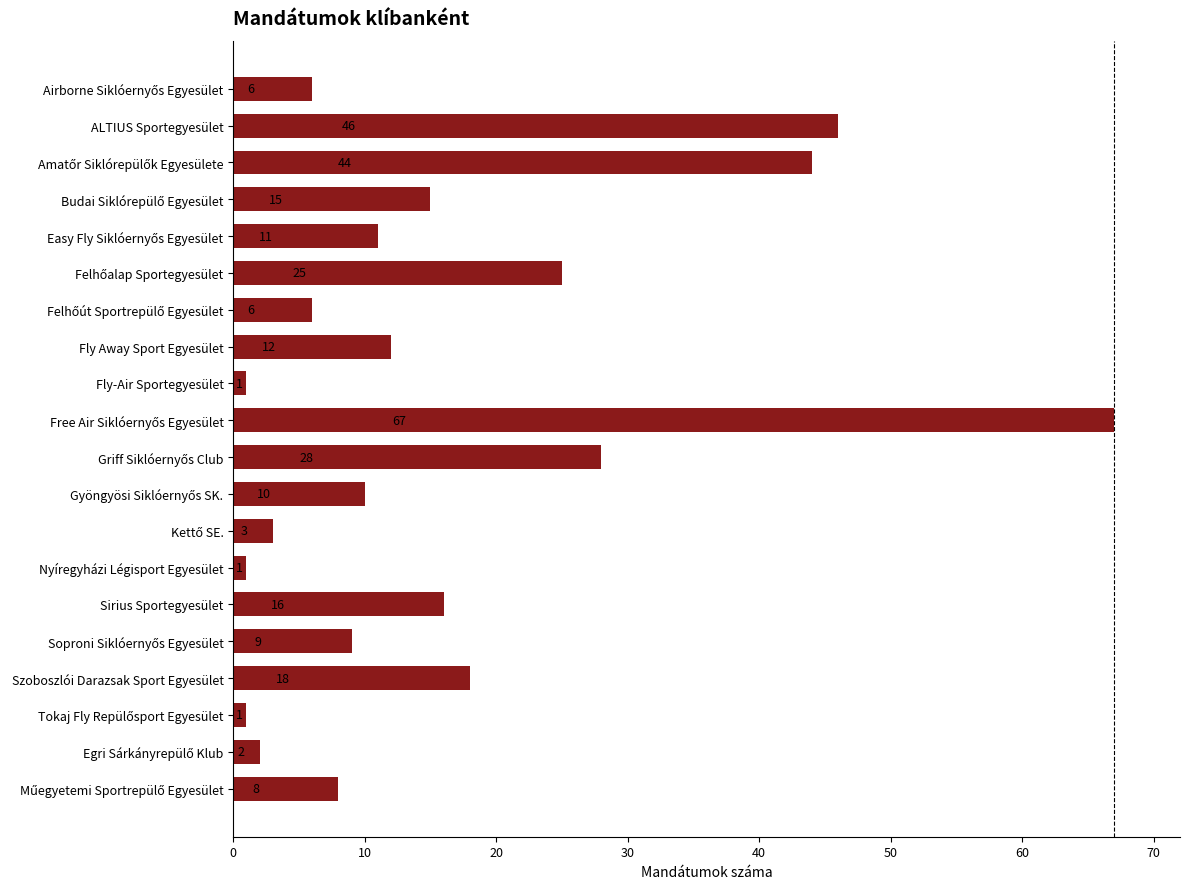

What is the greatest value displayed?

67